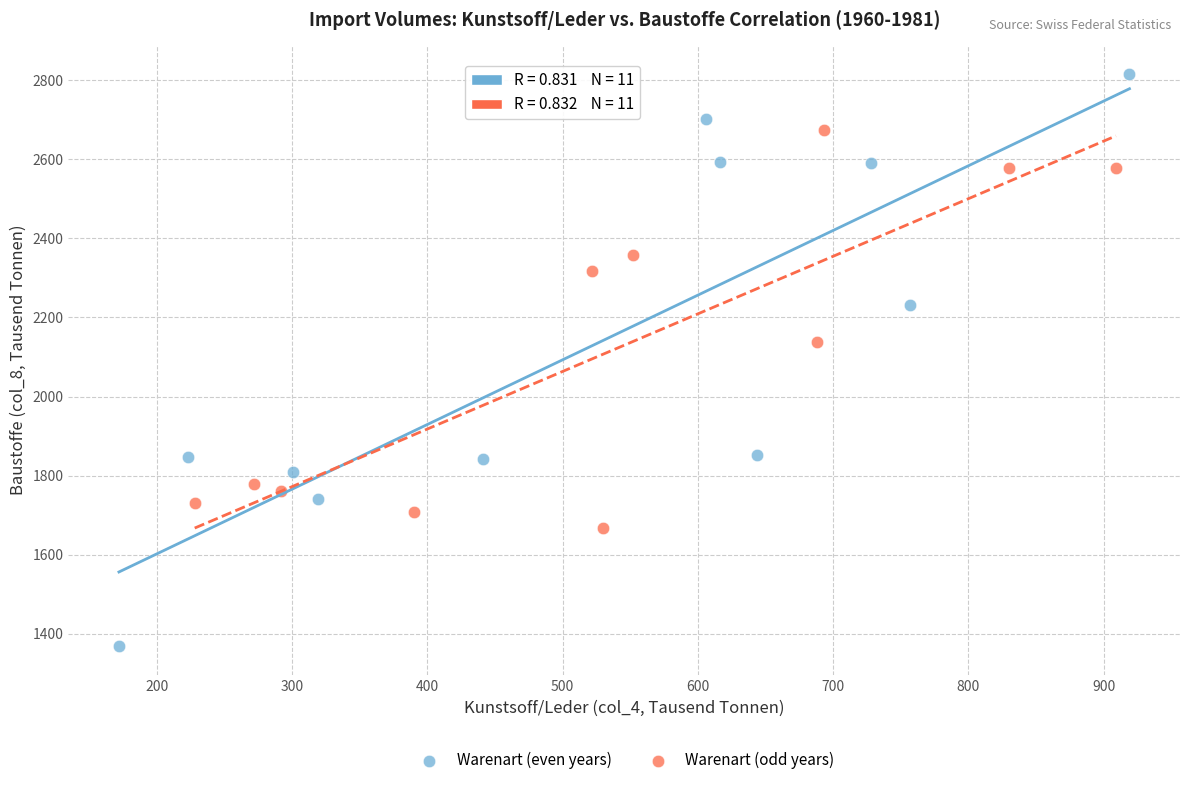

Which series reaches the minimum Y coordinate?

Warenart (even years)